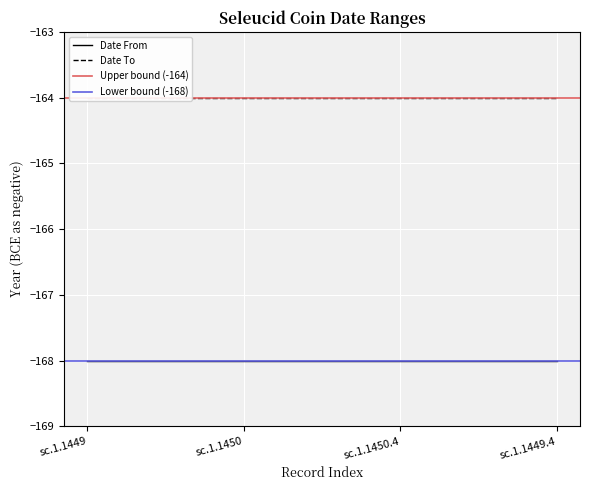

True or false: Date To has a value of -233 at sc.1.1449.4.

False